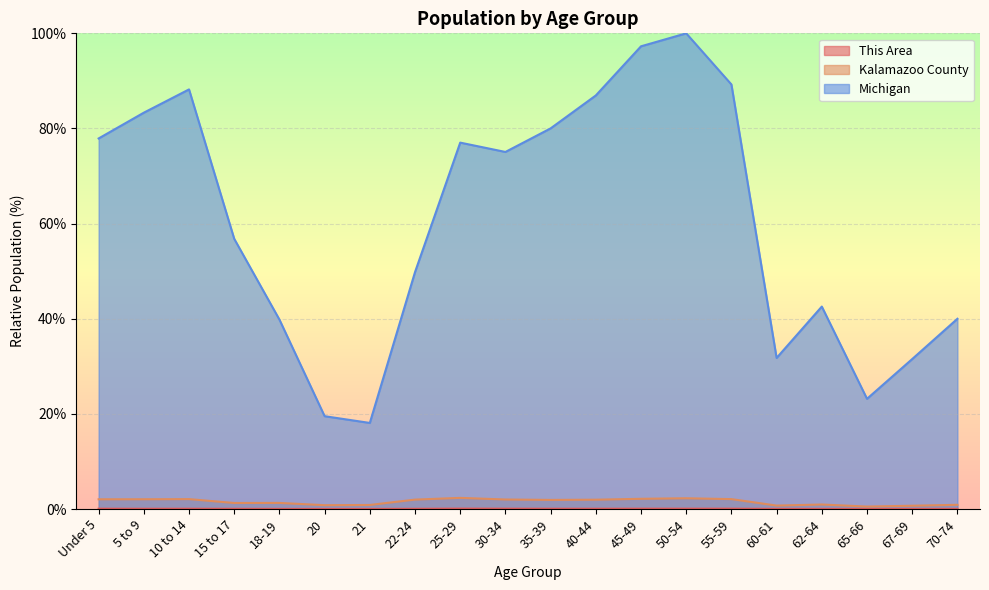

Between Under 5 and 22-24, which series saw the biggest shift?

Michigan